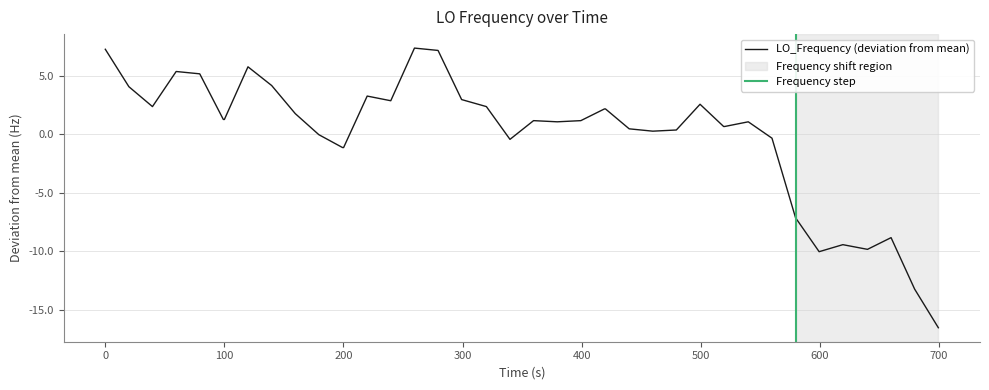

How many data points does each series have?

40